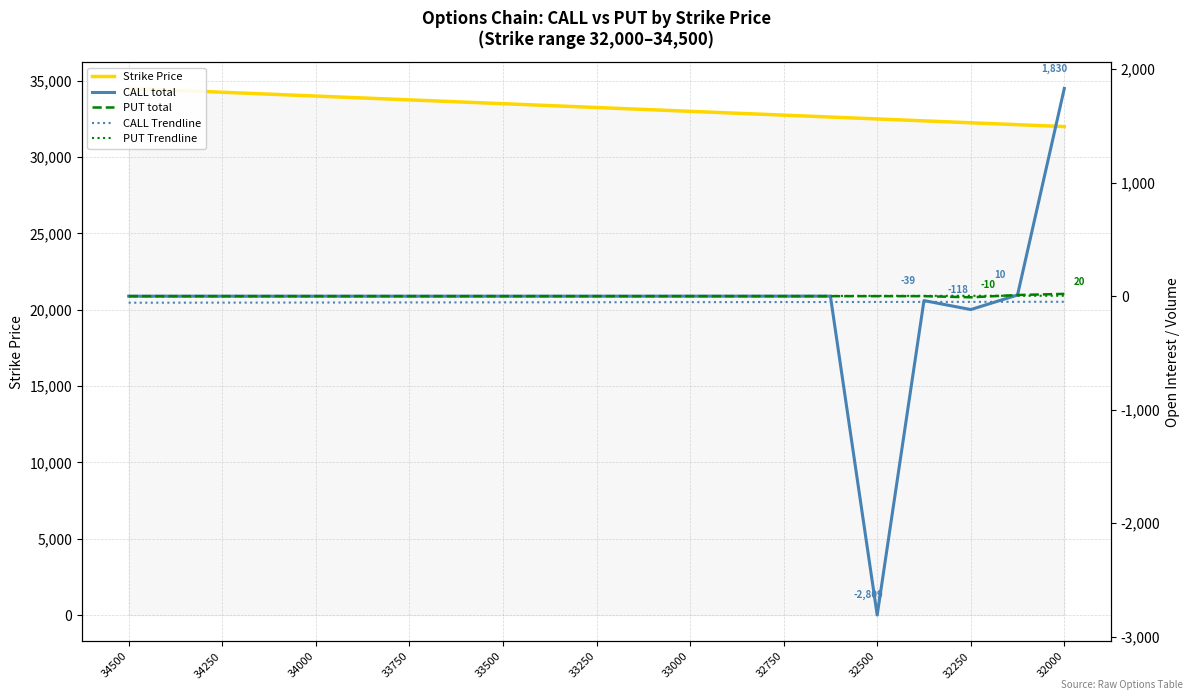

What is the approximate value of PUT Trendline at 17?

2.9